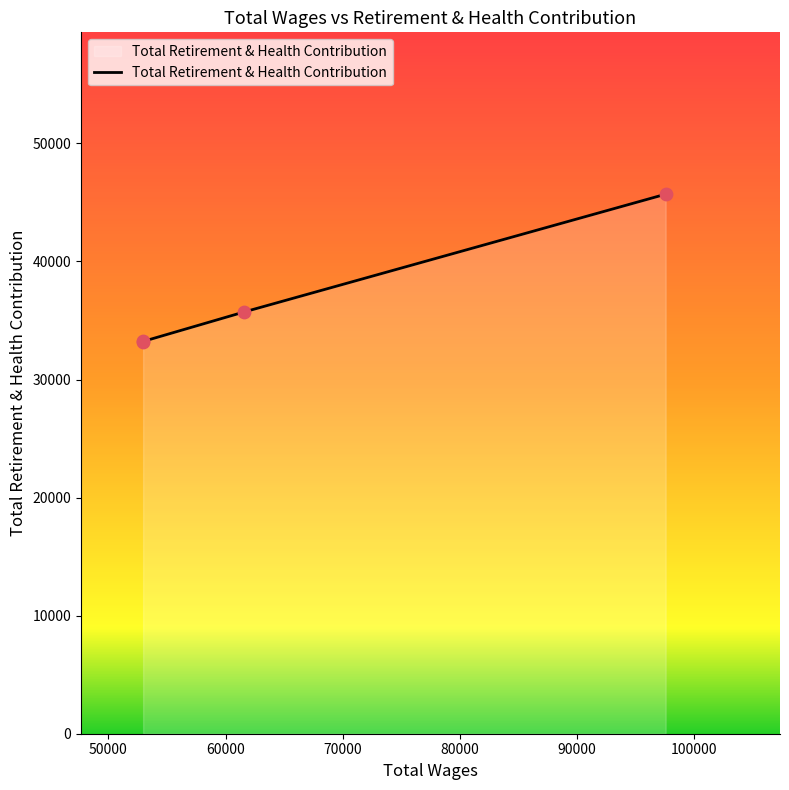

What is the difference between the maximum and second lowest values?

12465